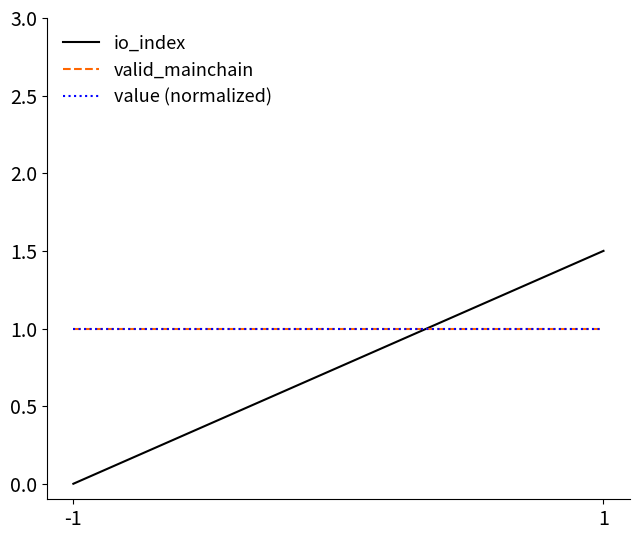

Rank the categories by io_index value from highest to lowest.

1, -1